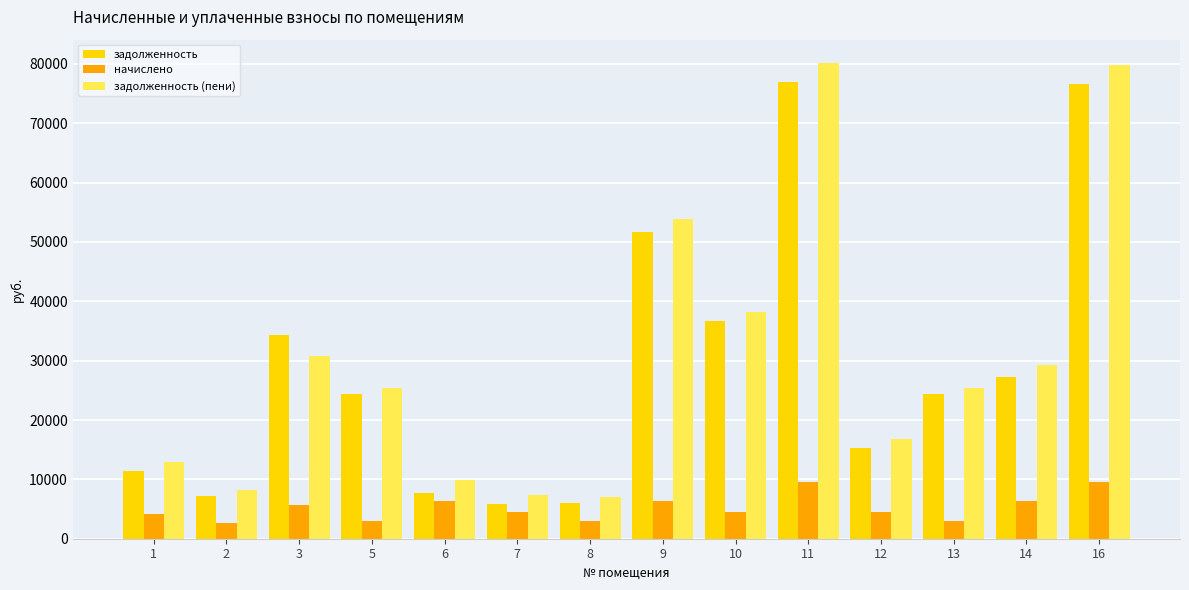

What is the sum of all начислено values?

73483.2